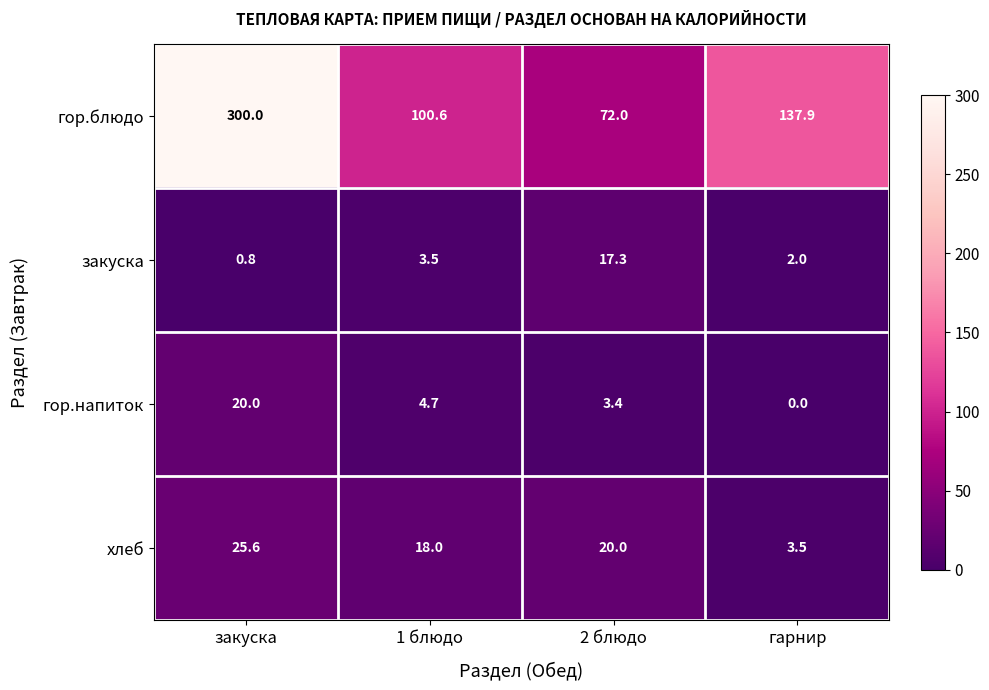

At how many categories does at least one series exceed 288?

1